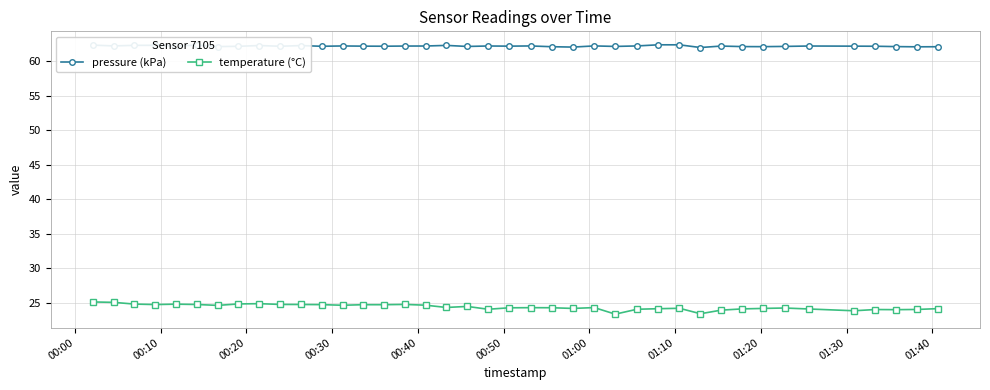

Which series has the widest spread of values?

temperature (°C)